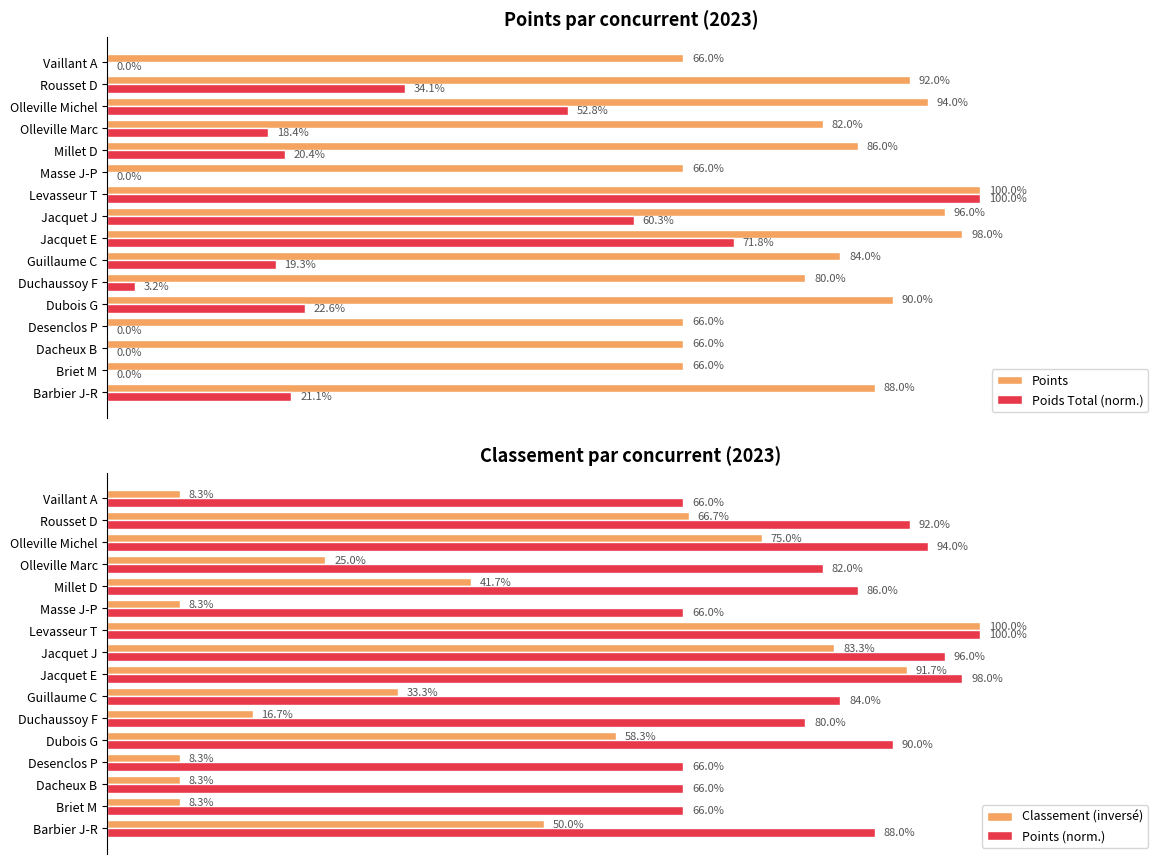

Where is Classement (inversé) nearest to the value 54?

Barbier J-R